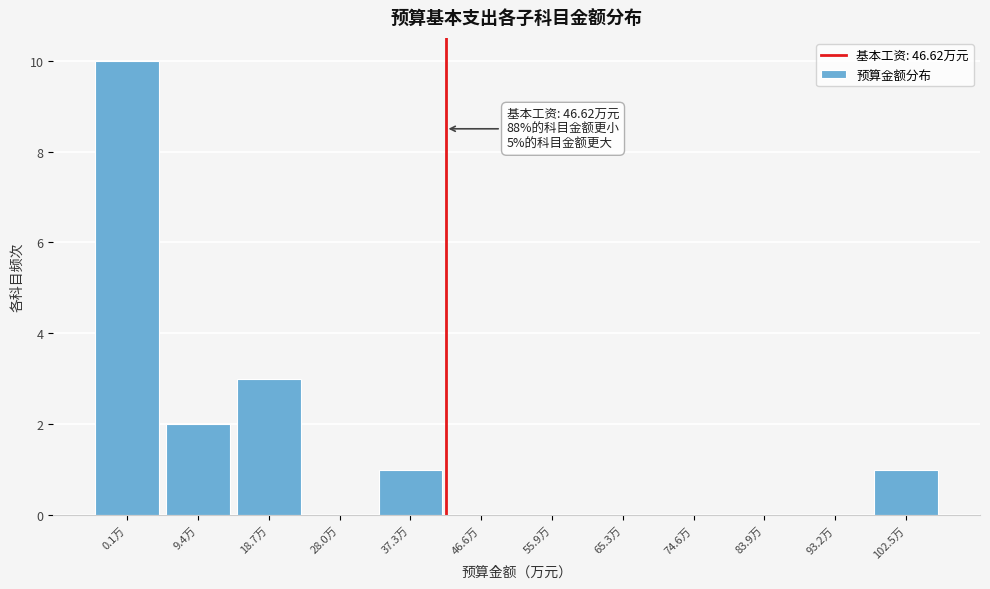

Reading right to left, list all the values displayed in this chart.

102.5万=1	93.2万=0	83.9万=0	74.6万=0	65.3万=0	55.9万=0	46.6万=0	37.3万=1	28.0万=0	18.7万=3	9.4万=2	0.1万=10